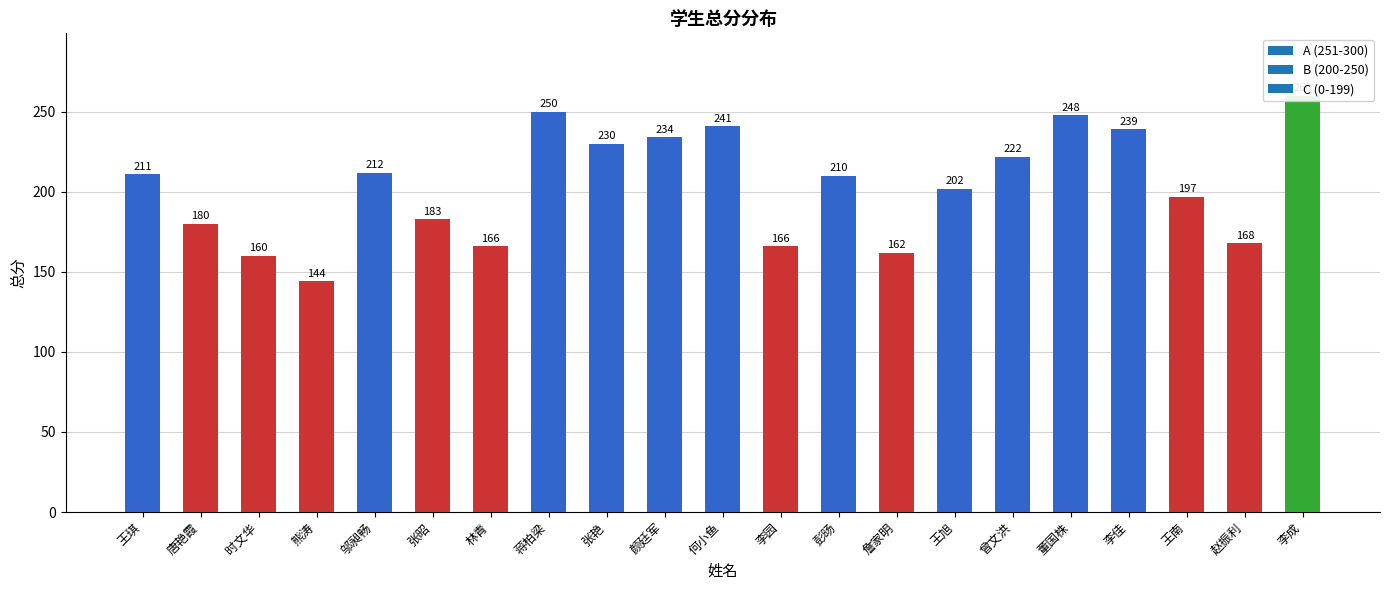

True or false: the data shows 144 at 熊涛.

True